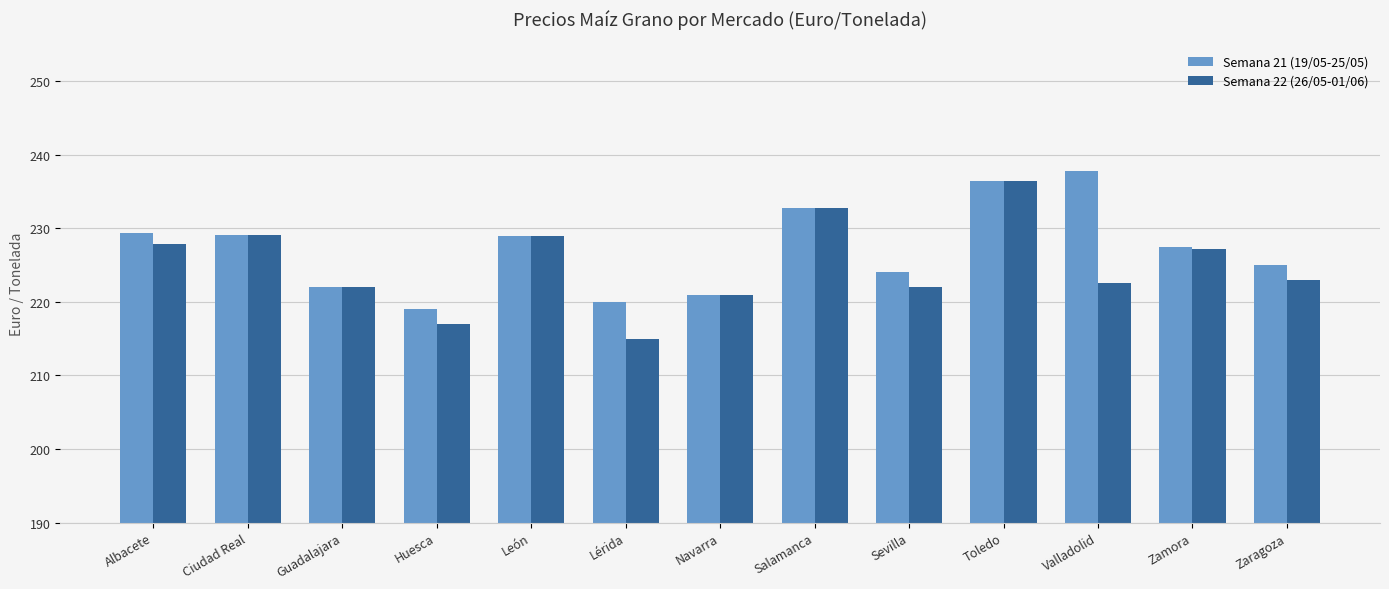

What is the value of the Semana 21 (19/05-25/05) bar at the 11th from the left?

237.8